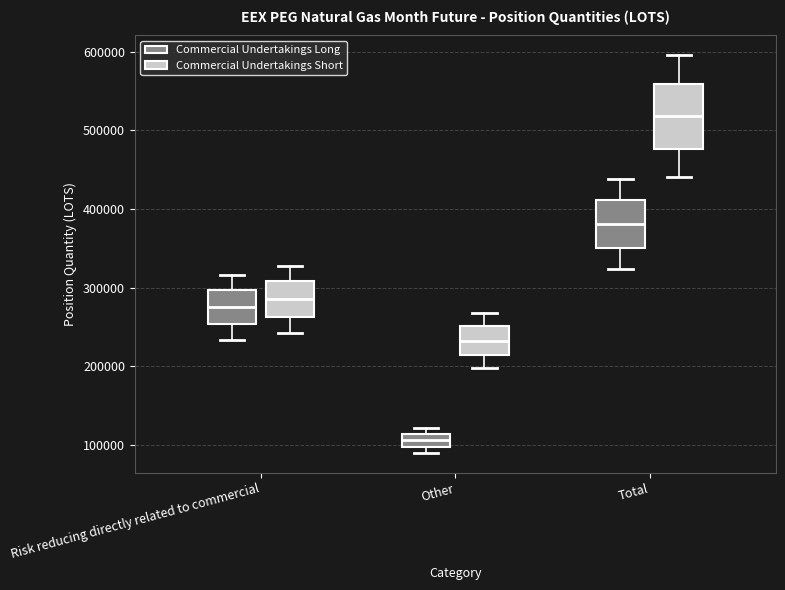

Which box is the tallest, from its lower edge to its upper edge?

Total (Commercial Undertakings Short)